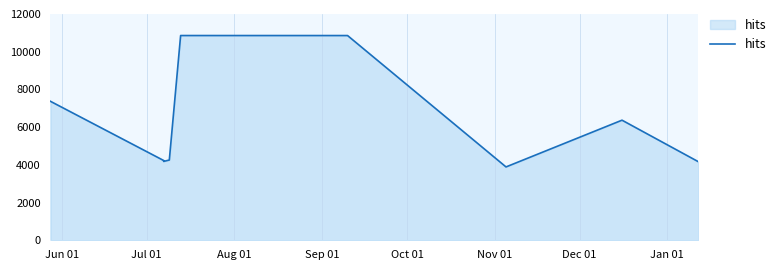

What is the label of the 5th point from the right?

Oct 01